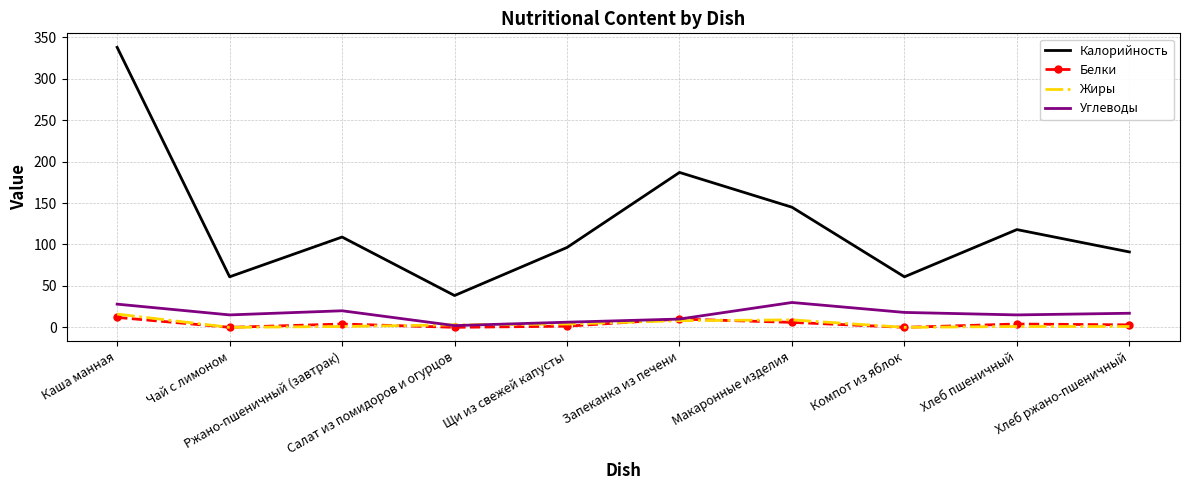

Which series has the largest range (max minus min)?

Калорийность